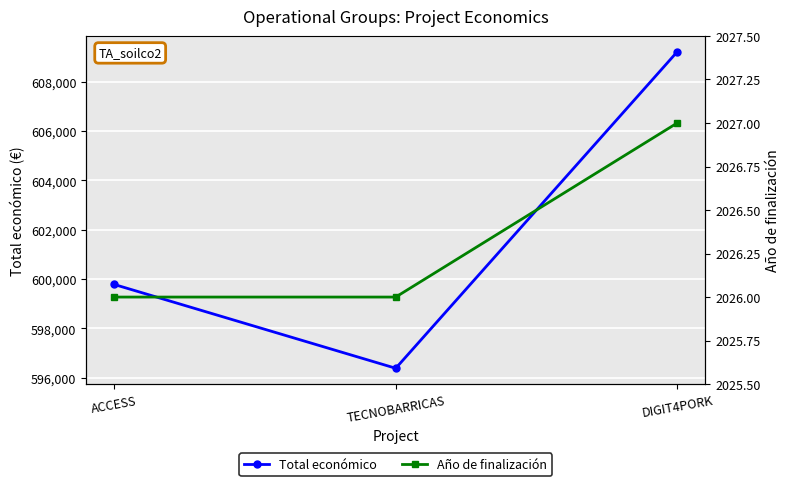

The value of Año de finalización at TECNOBARRICAS is 1030. True or false?

False